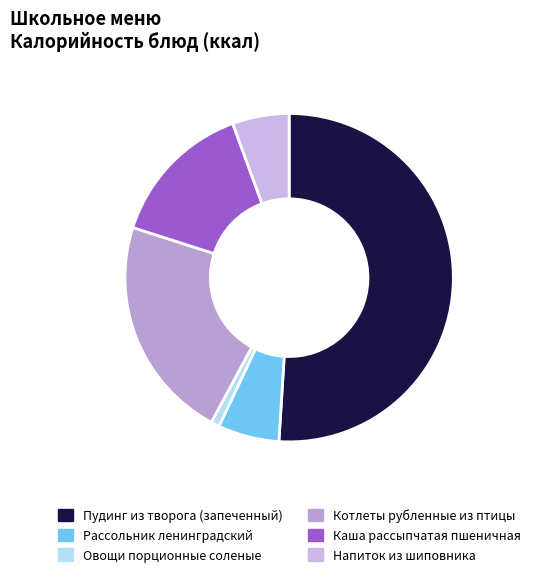

To the nearest percent, what is the average slice percentage?

17%